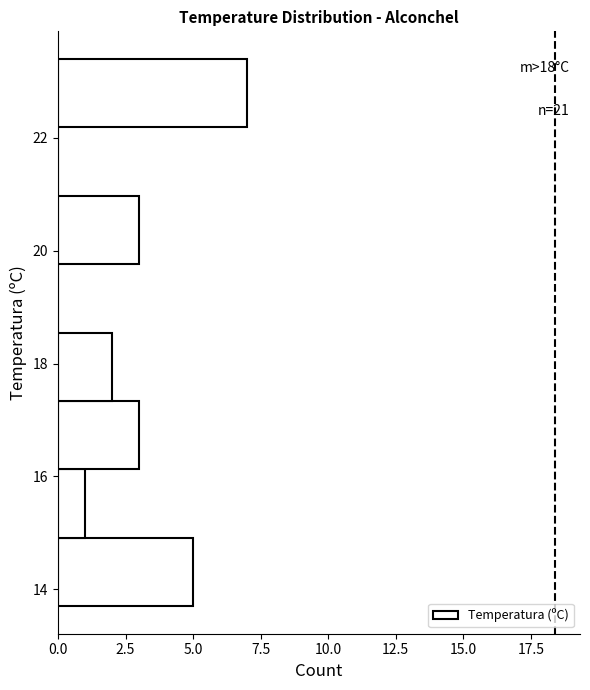

Over which range of the y-axis is the bar longest?

22.2 to 23.4